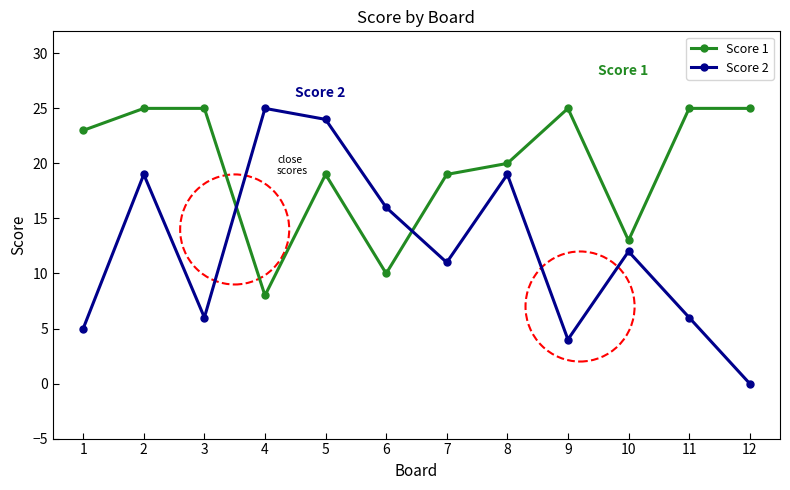

At which category is the sum across all series the highest?

2